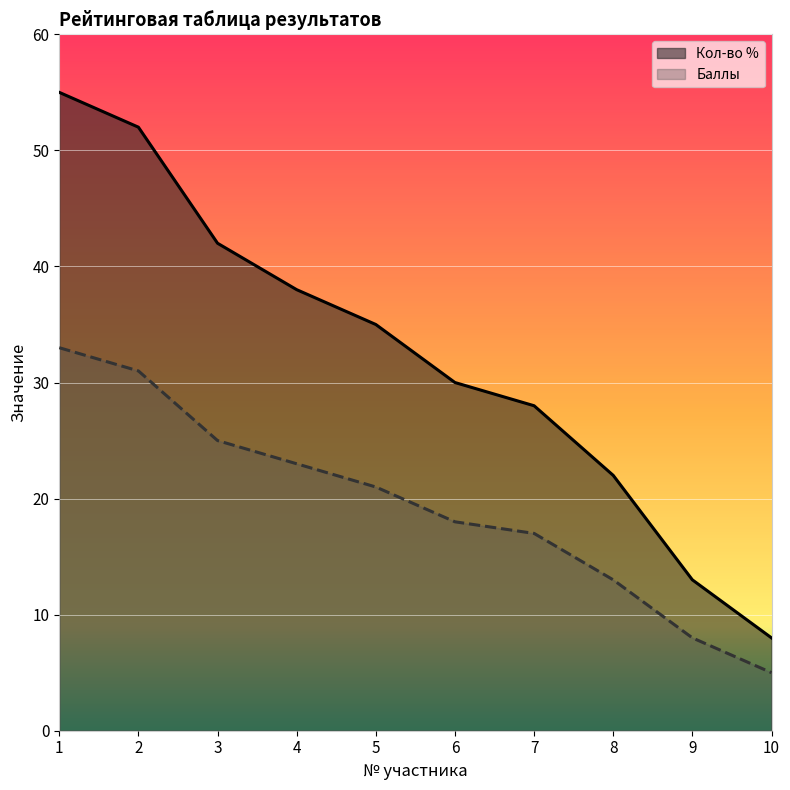

Reading left to right, transcribe all the data shown in this chart.

Кол-во %: 55	52	42	38	35	30	28	22	13	8
Баллы: 33	31	25	23	21	18	17	13	8	5